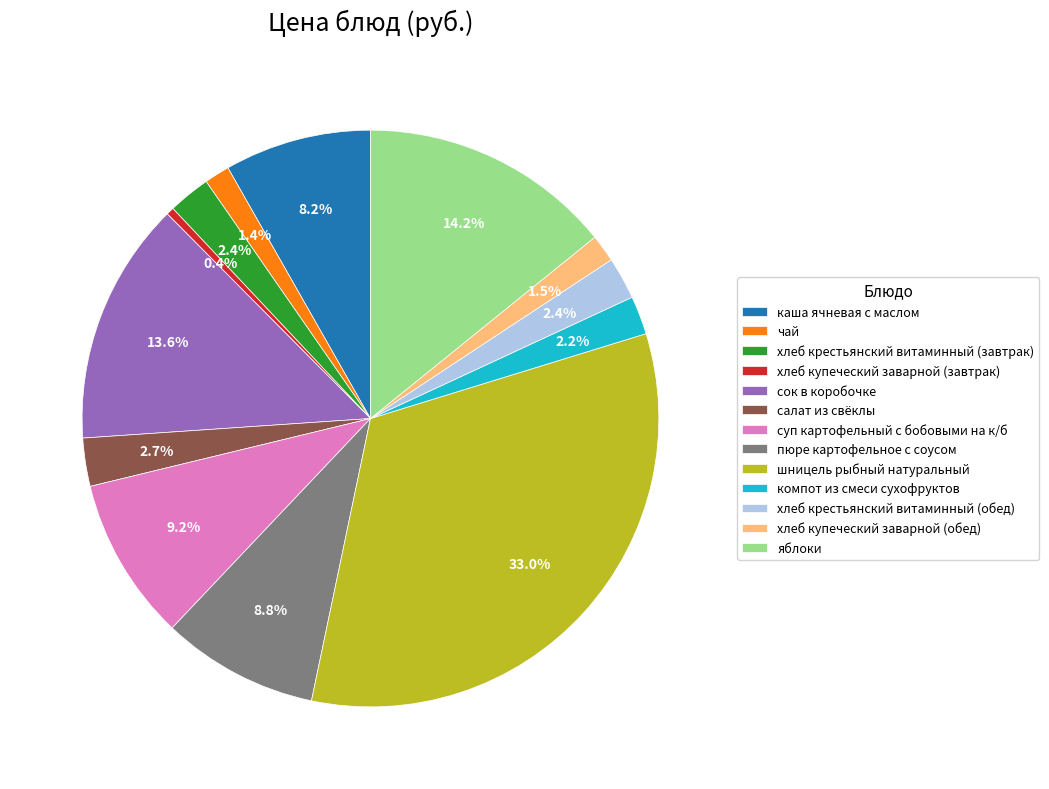

True or false: сок в коробочке accounts for 14% of the total.

True